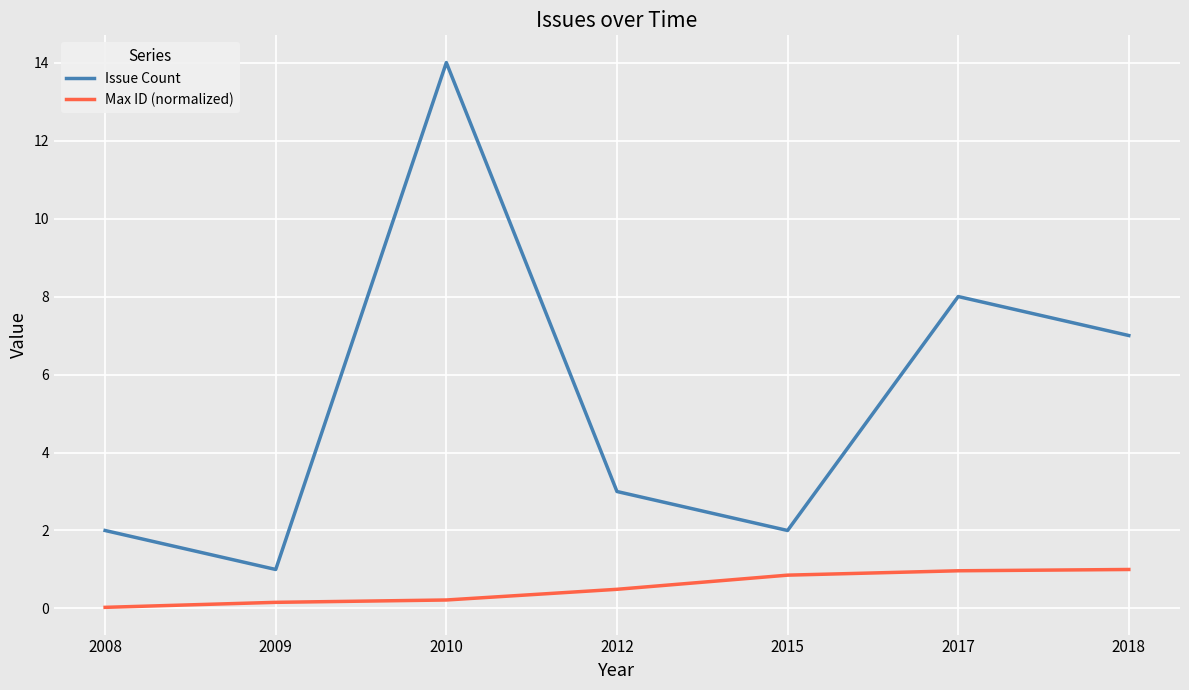

What is the sum of the Max ID (normalized) values at 2015 and 2008?

0.9